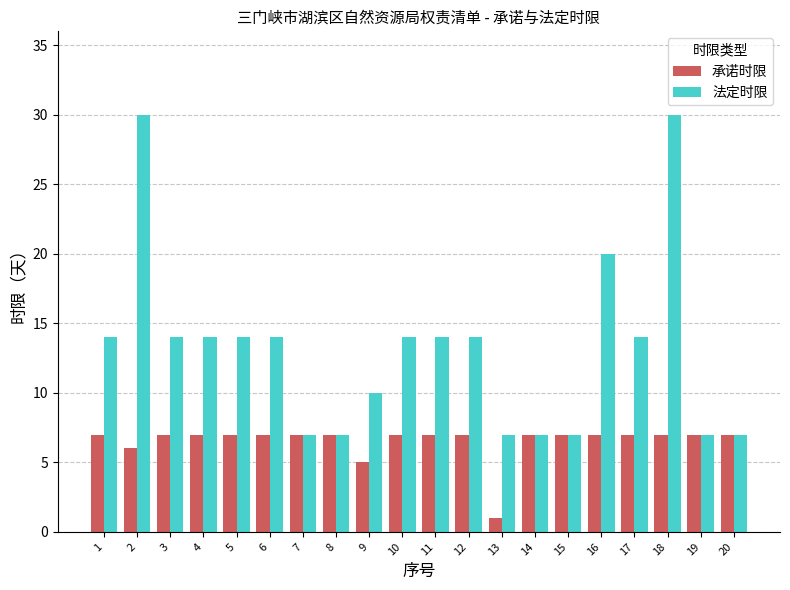

At which label does 承诺时限 reach its minimum?

13